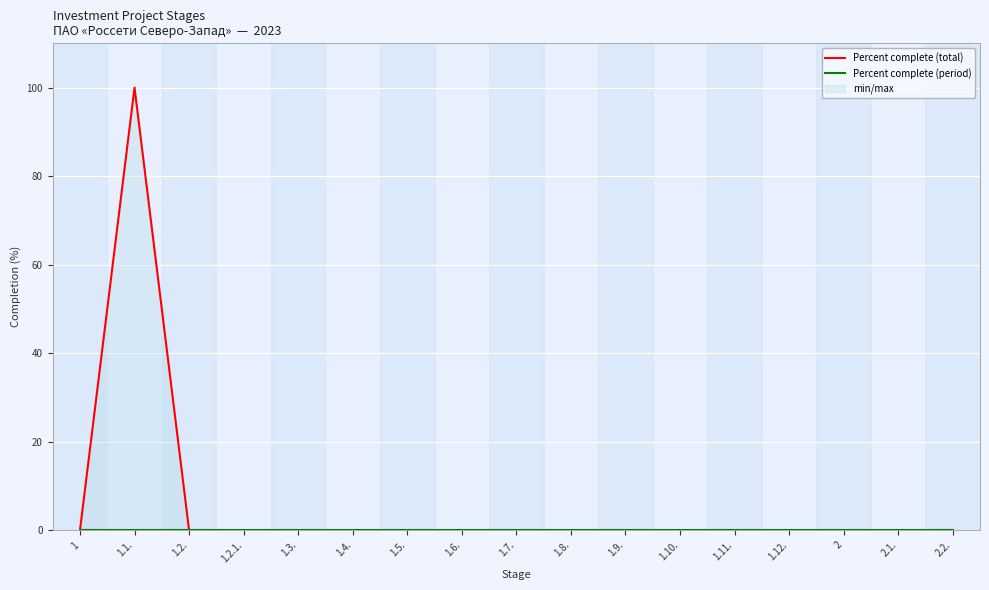

Reading left to right, list all the values displayed in this chart.

Percent complete (total): 0	100	0	0	0	0	0	0	0	0	0	0	0	0	0	0	0
Percent complete (period): 0	0	0	0	0	0	0	0	0	0	0	0	0	0	0	0	0